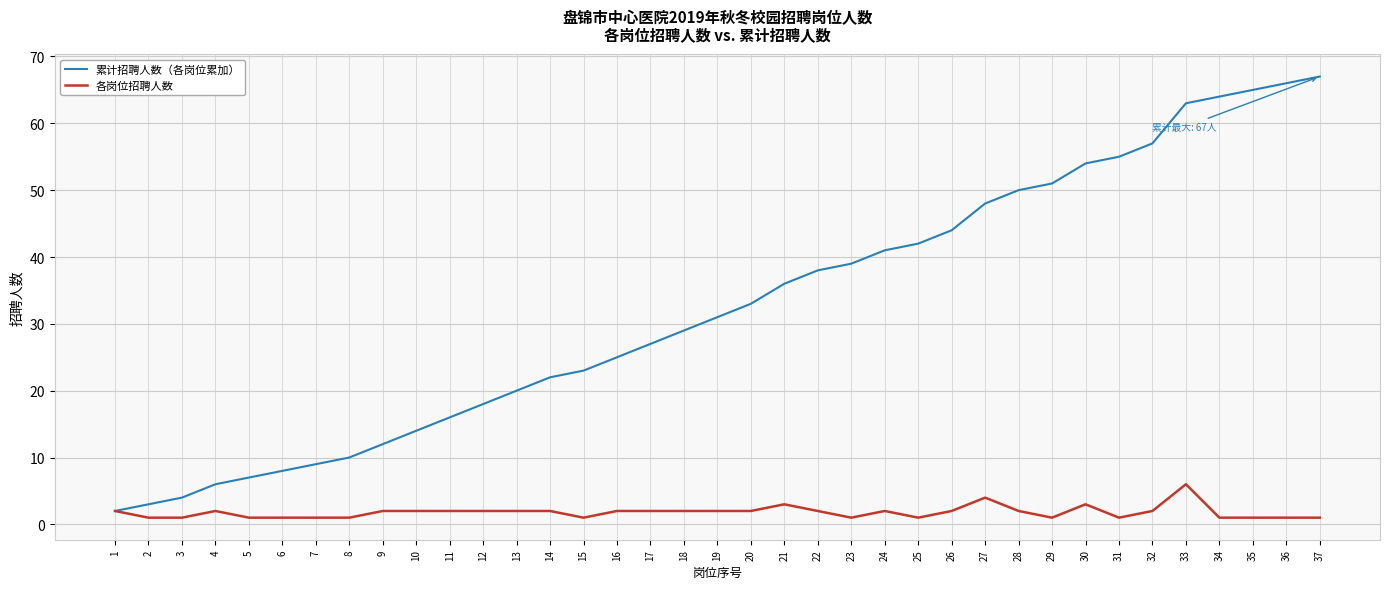

Is the value of 各岗位招聘人数 at 32 greater than the value of 累计招聘人数（各岗位累加） at 32?

No